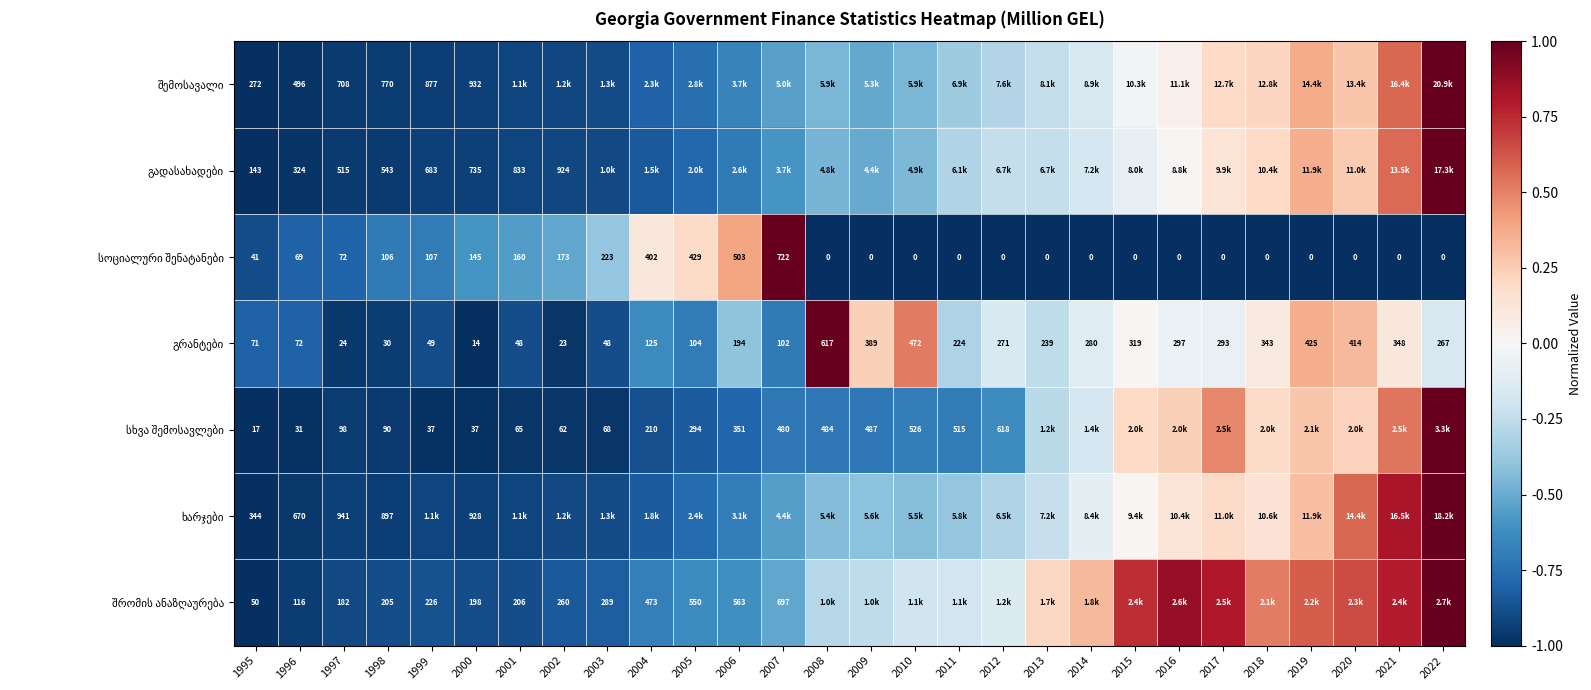

What is the spread (max minus min) of values at 2001?

0.4